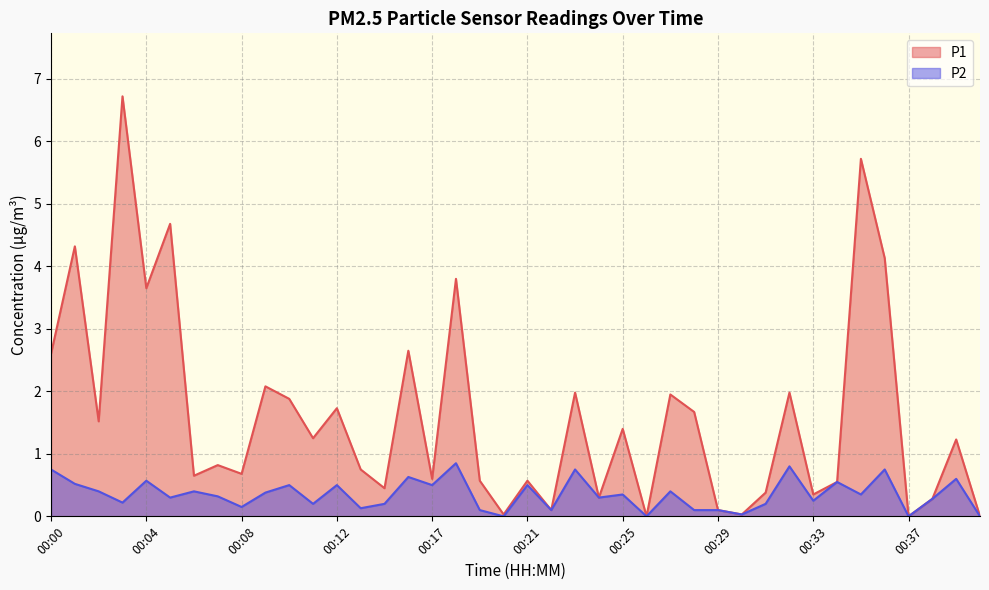

Is it true that P1 equals -2.4 at 00:26?

False